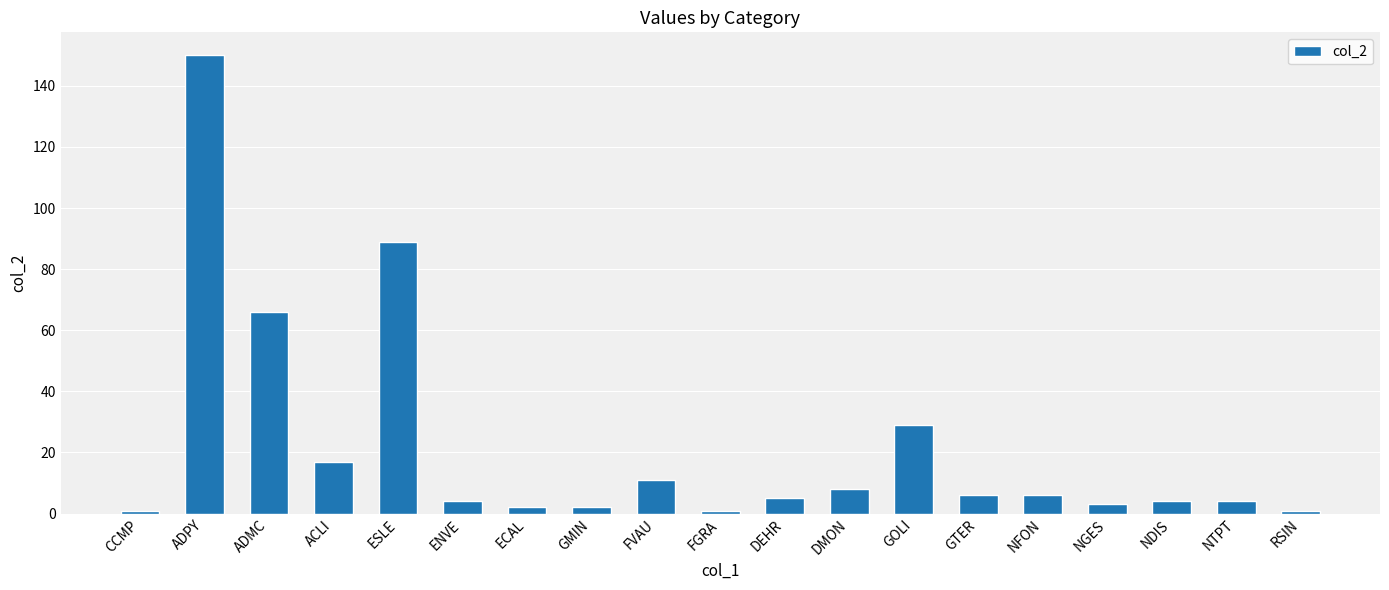

Is it true that the value at FGRA is 1?

True